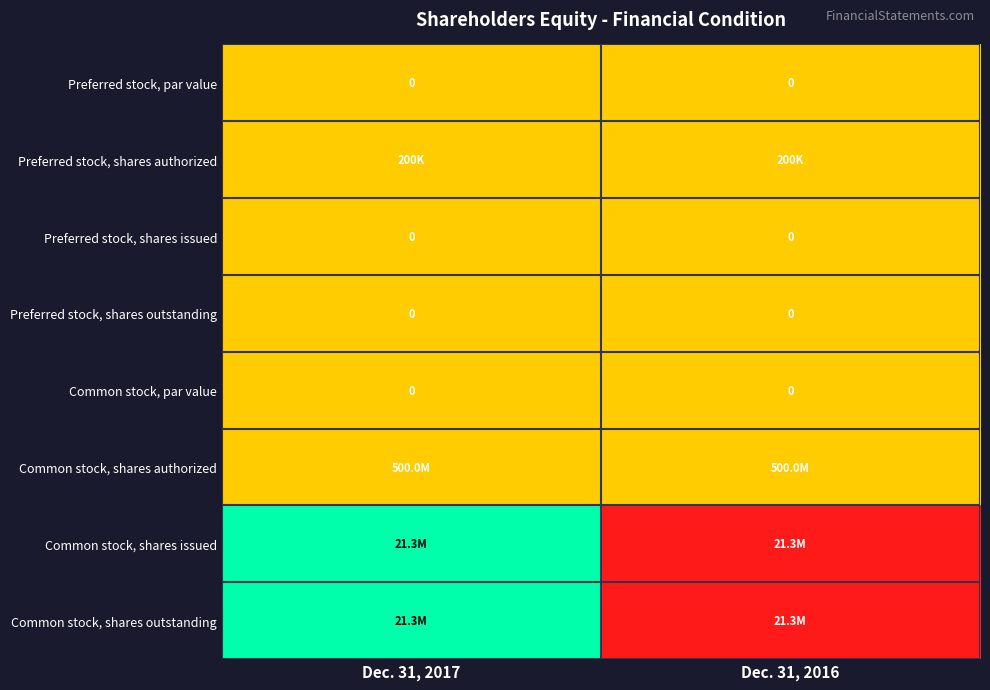

The Preferred stock, shares outstanding series shows 0.0 at Dec. 31, 2017. True or false?

True